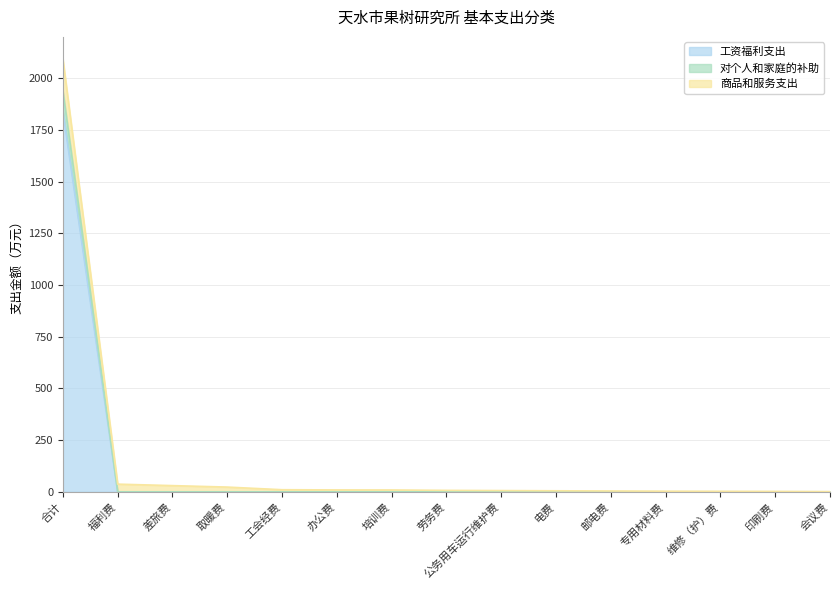

At which category is the sum across all series the highest?

合计